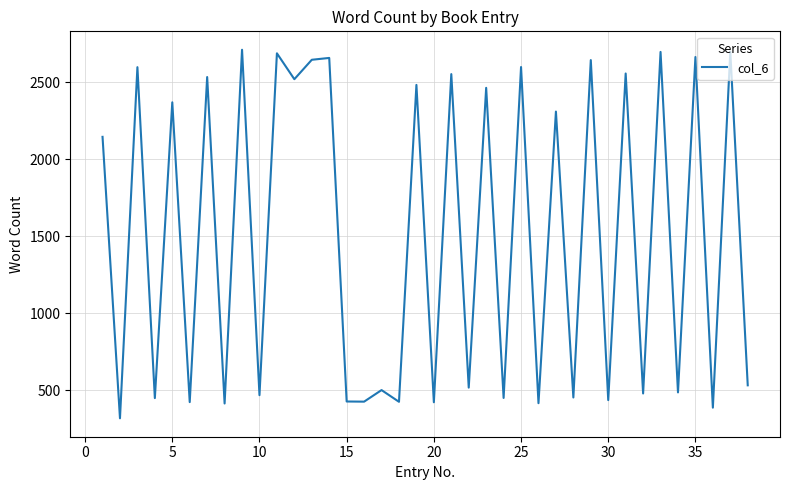

What is the difference between the maximum and minimum values?

2391